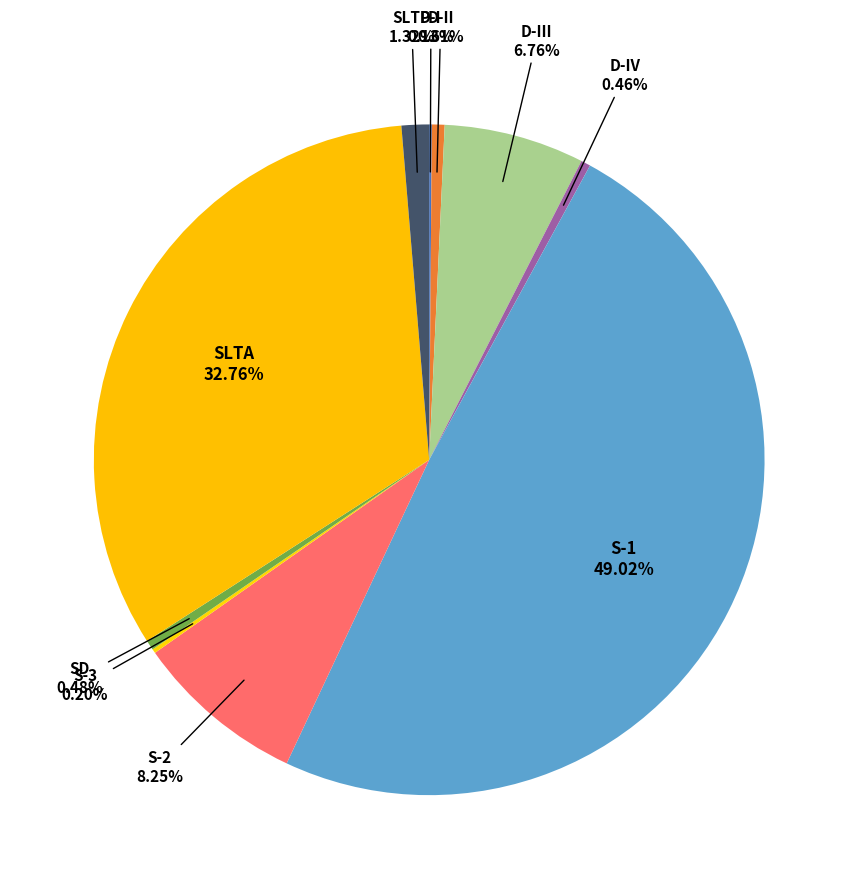

Which category has the smallest portion of the pie?

D-I